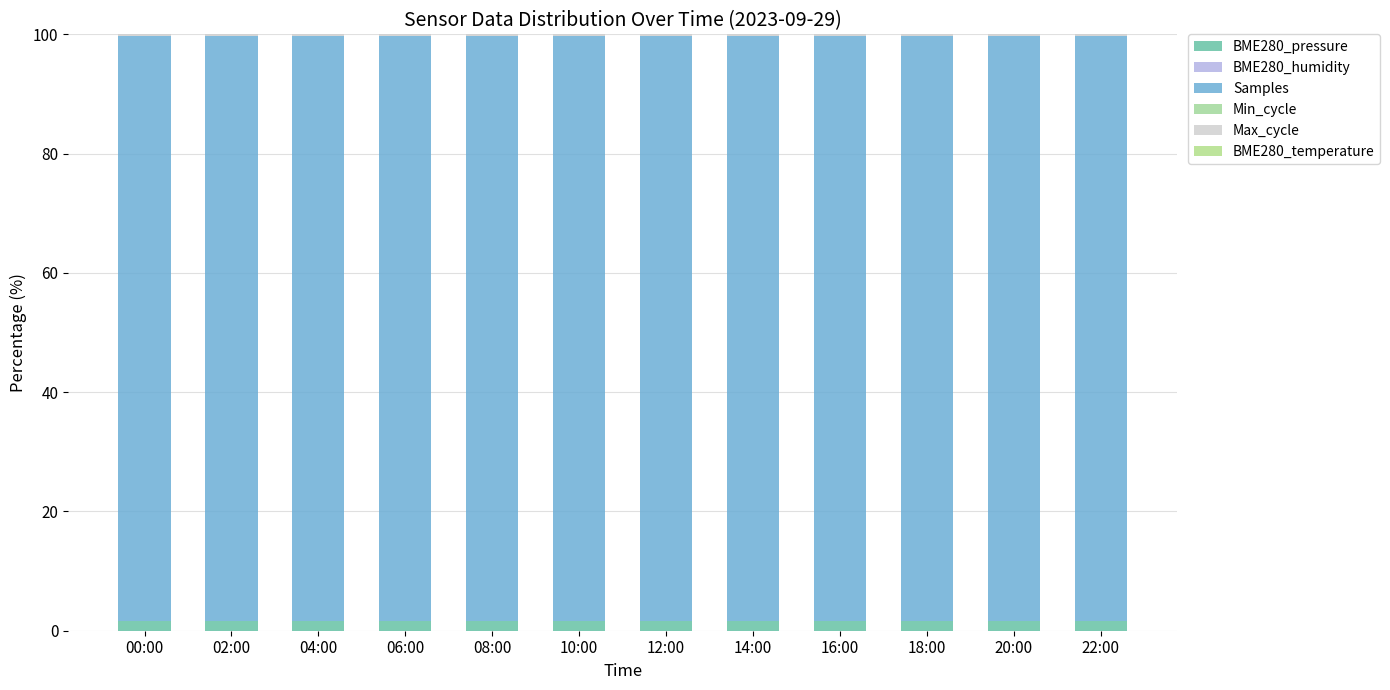

At how many categories does at least one series exceed 66?

12